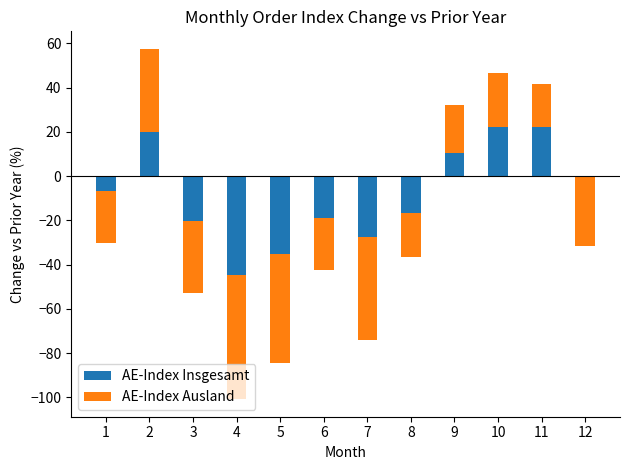

Which series has the widest spread of values?

AE-Index Ausland